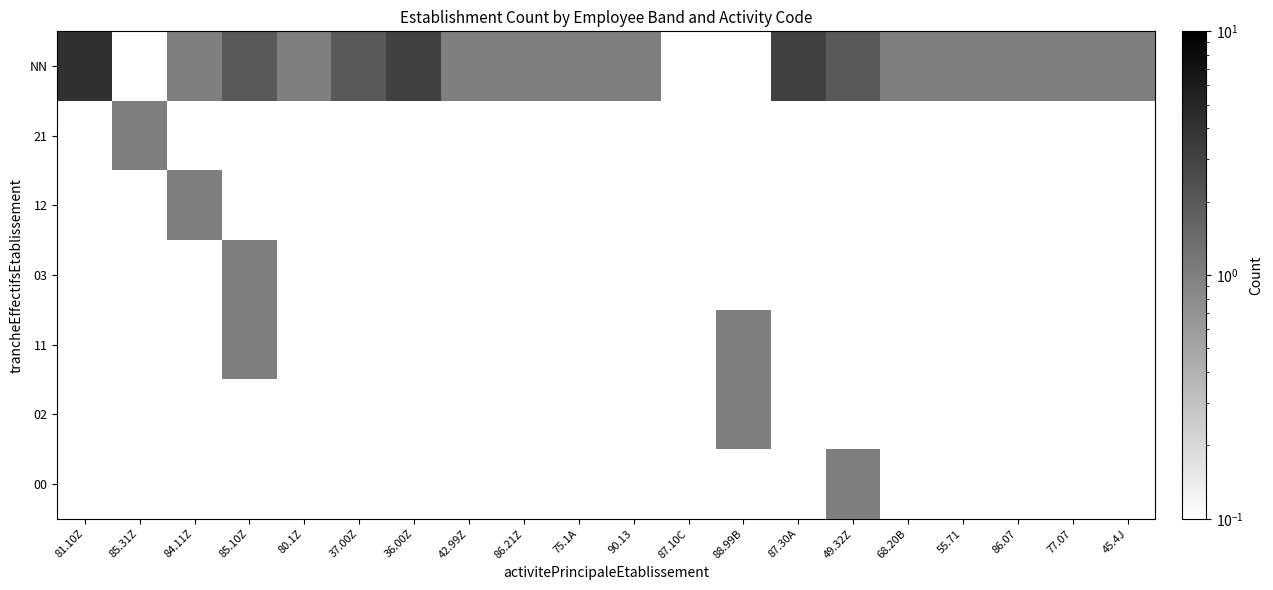

What is the spread (max minus min) of values at 68.20B?

0.9